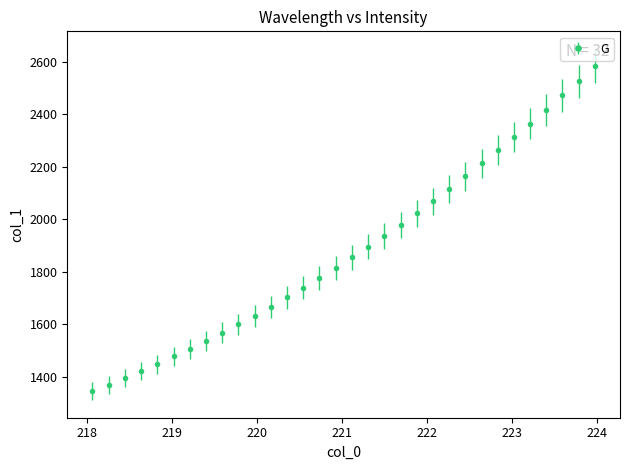

What is the difference between the maximum and minimum values?

1238.5